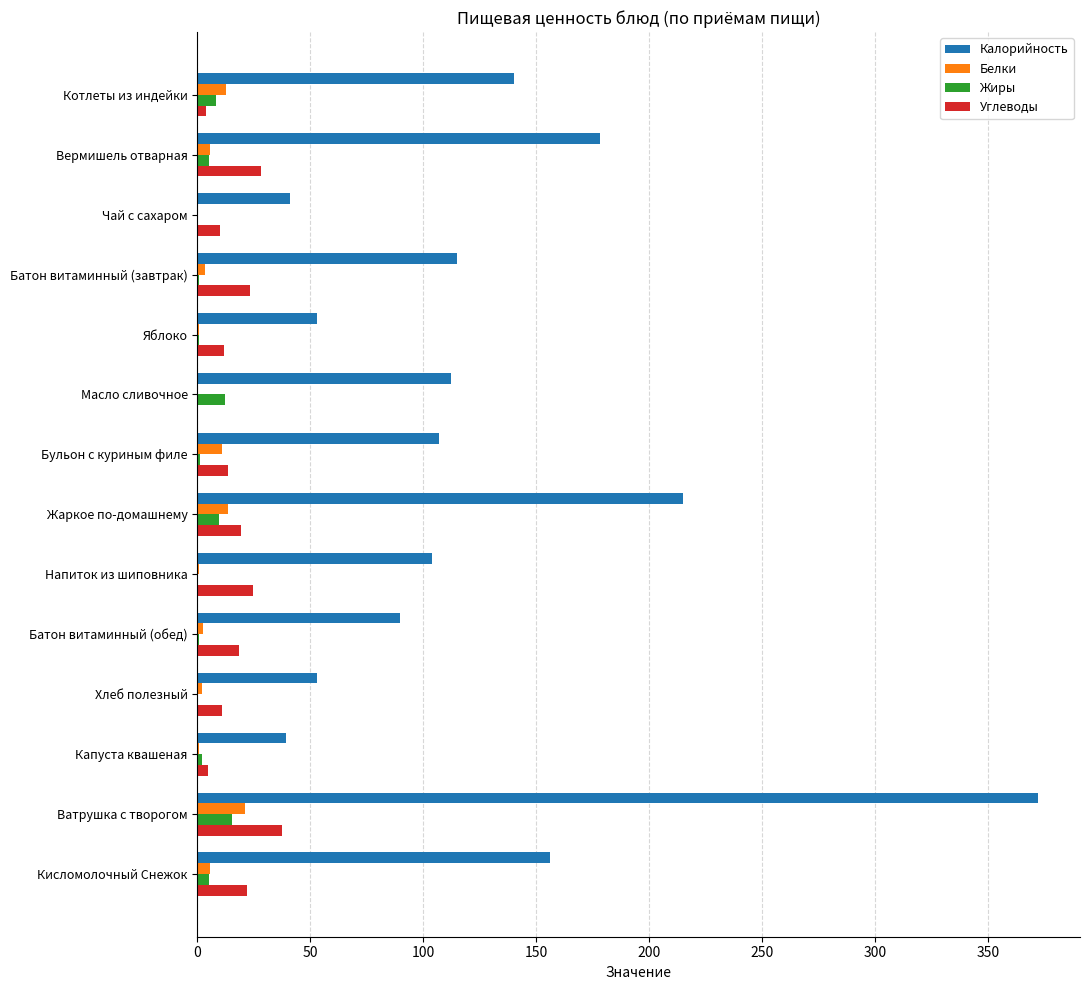

What is the sum of all Углеводы values?

227.8